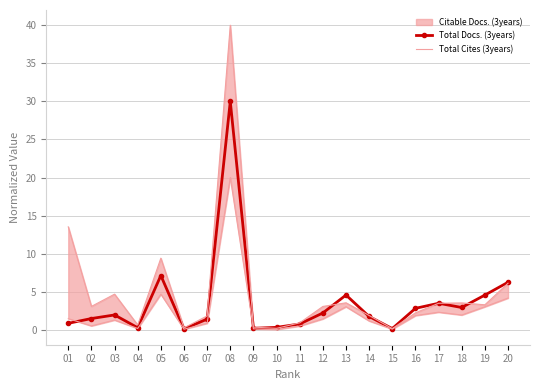

The Total Docs. (3years) series shows 7.5 at 13. True or false?

False